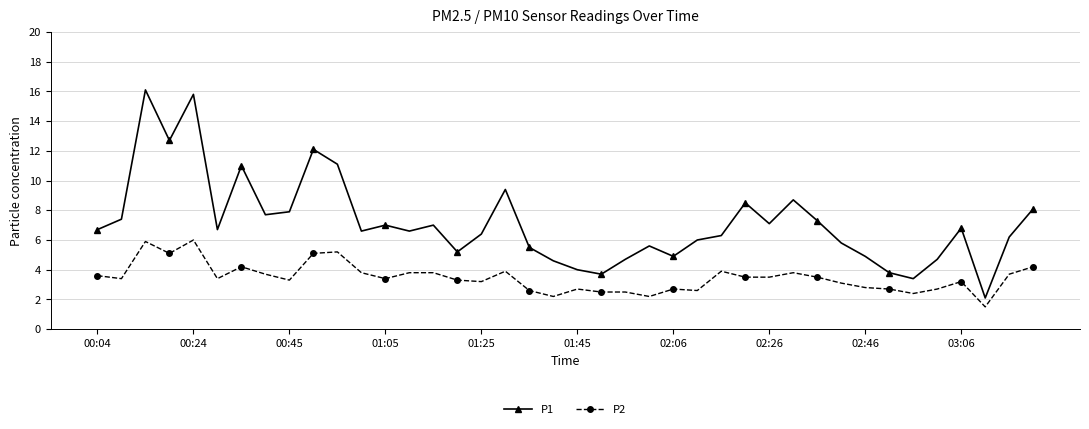

True or false: P1 and P2 intersect in this chart.

False